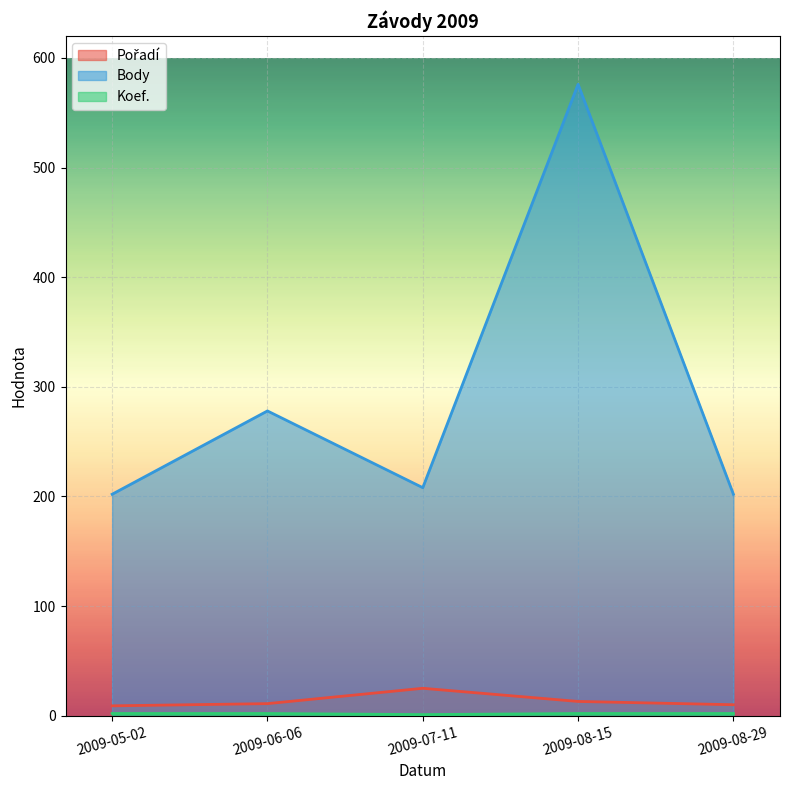

At 2009-08-15, list the series in order from smallest to largest.

Koef., Pořadí, Body